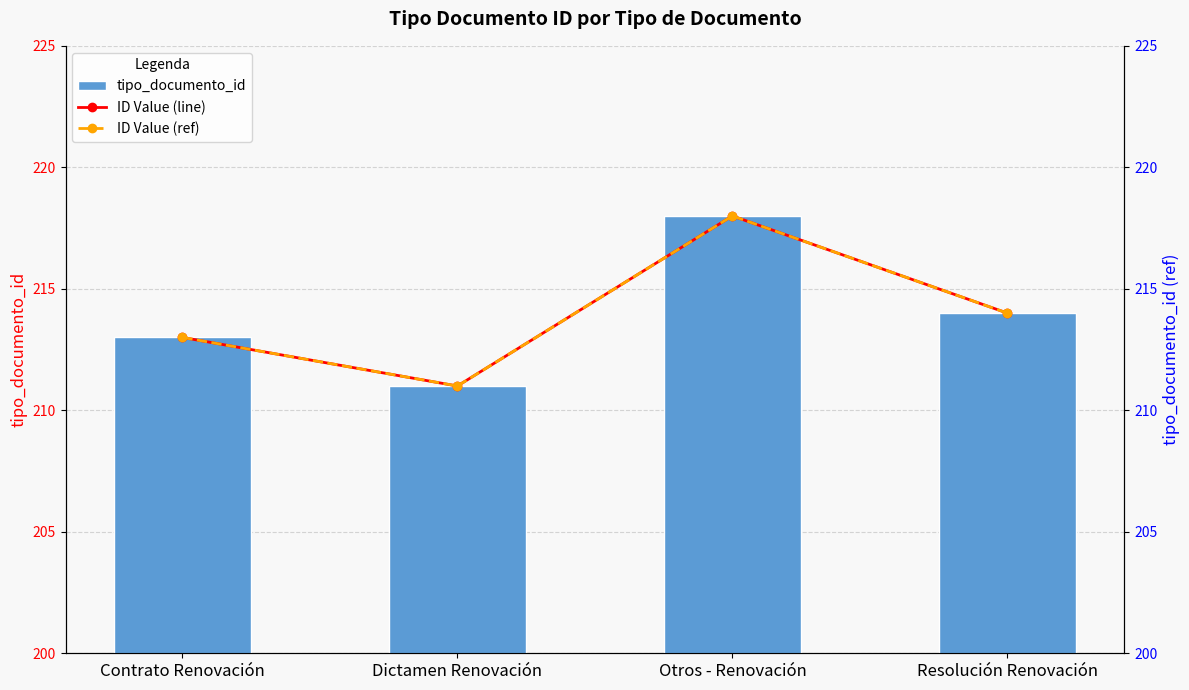

What is the lowest value of the tipo_documento_id series?

211